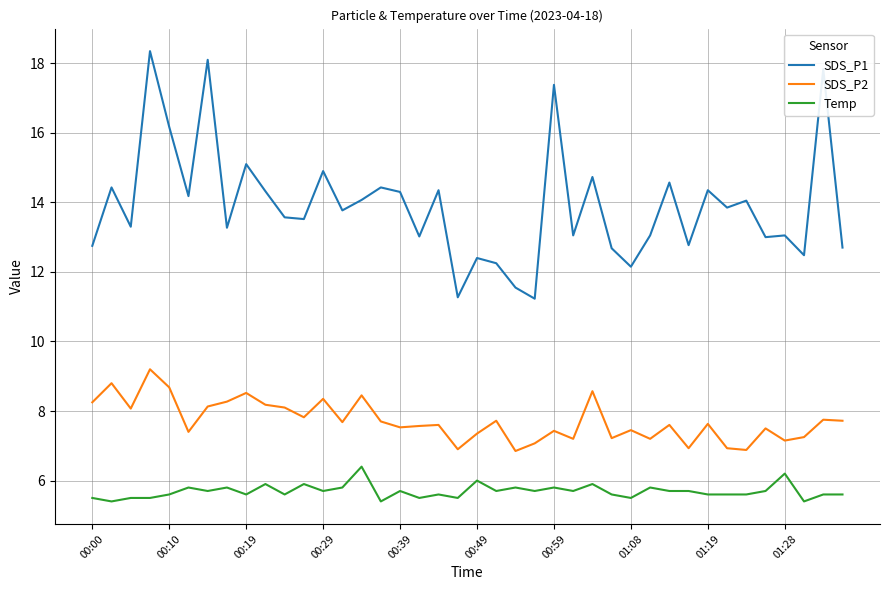

Which series has the largest total across all categories?

SDS_P1